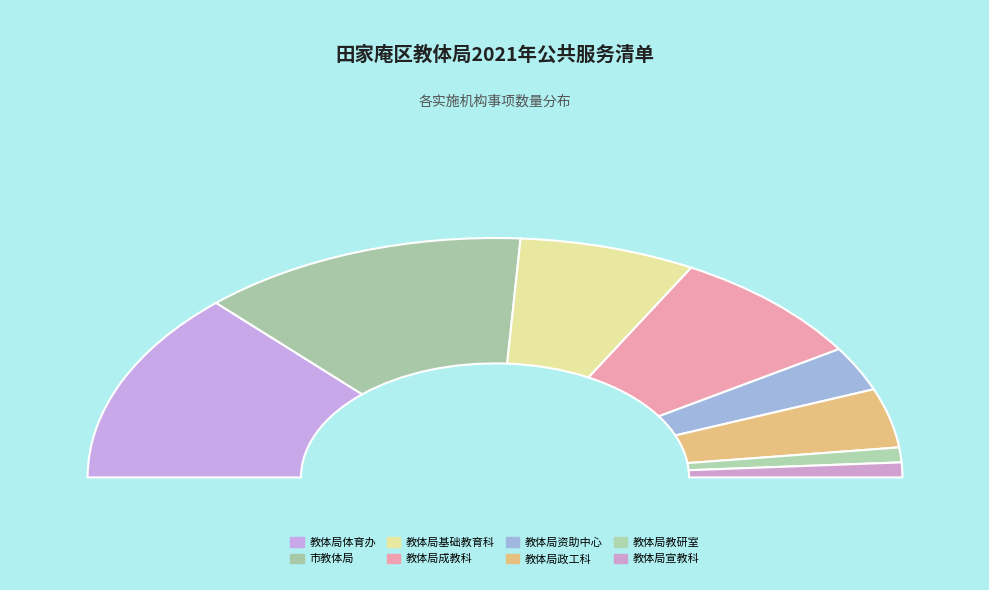

Which category has the smallest portion of the pie?

教体局教研室